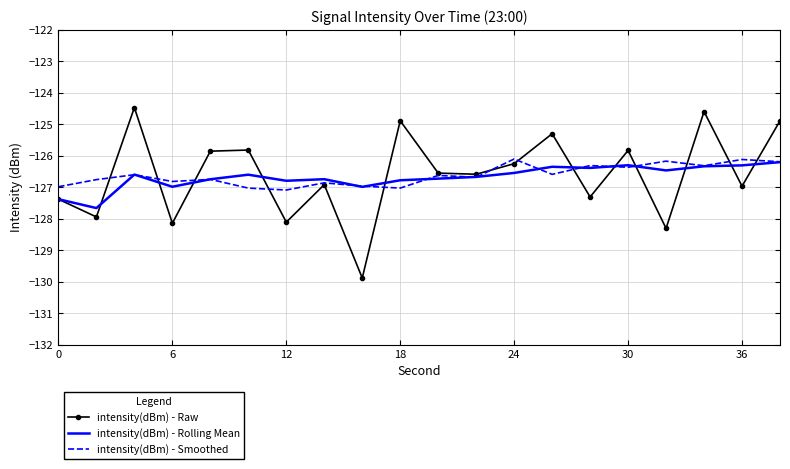

What is the maximum value shown in the chart?

-124.5